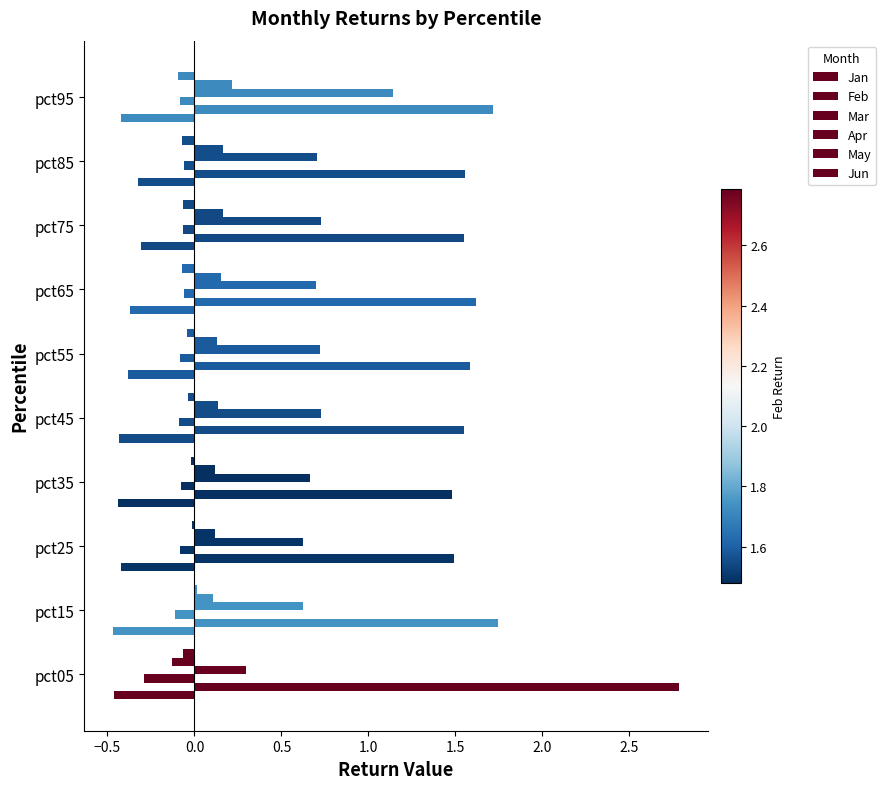

How many negative values does the May series have?

1